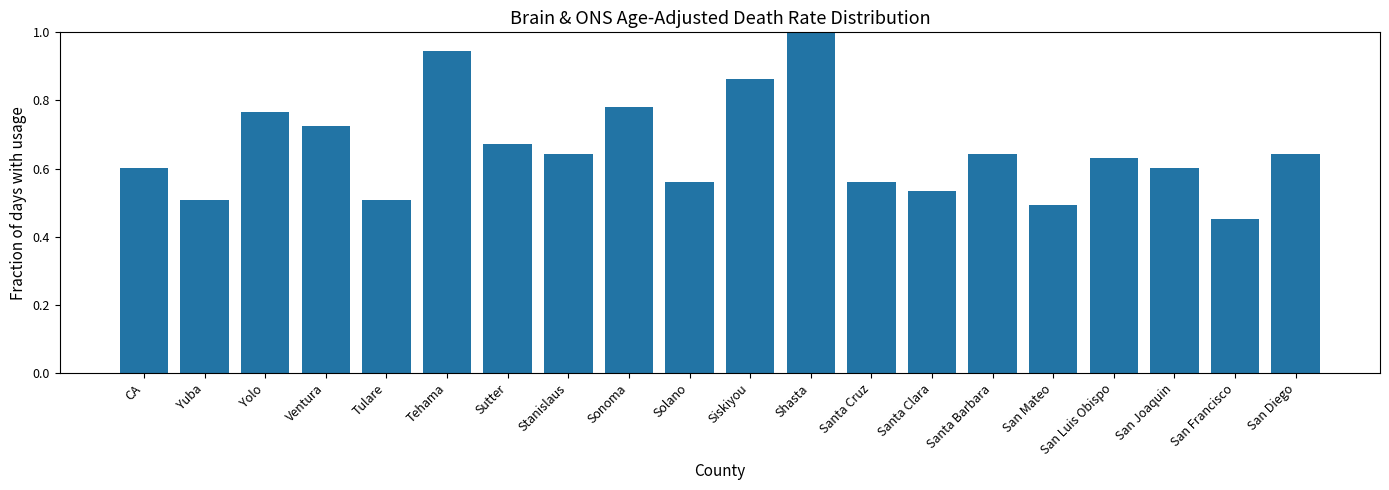

How many series are shown in this chart?

1